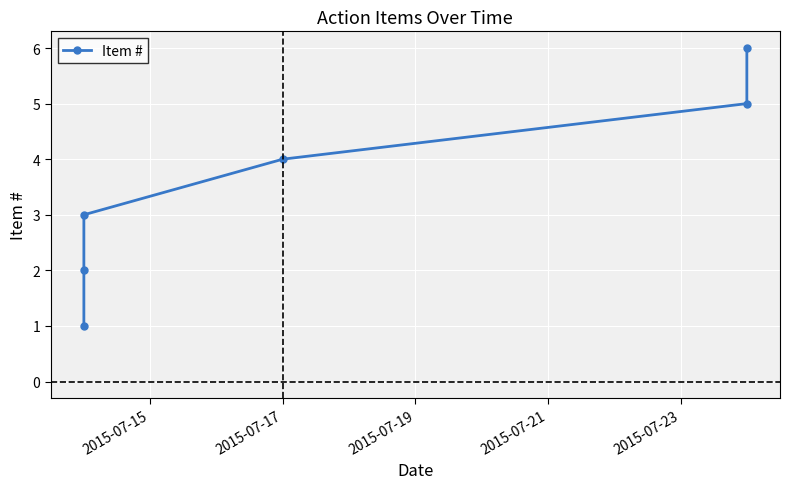

Reading left to right, transcribe all the data shown in this chart.

1	2	3	4	5	6